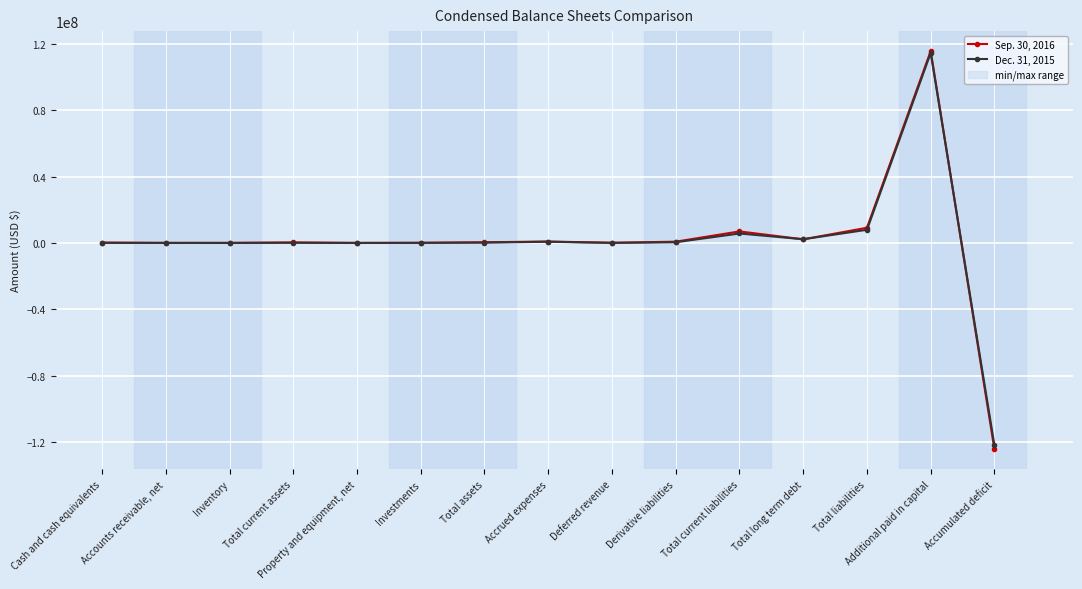

Is this an area chart (filled region under the line)?

No